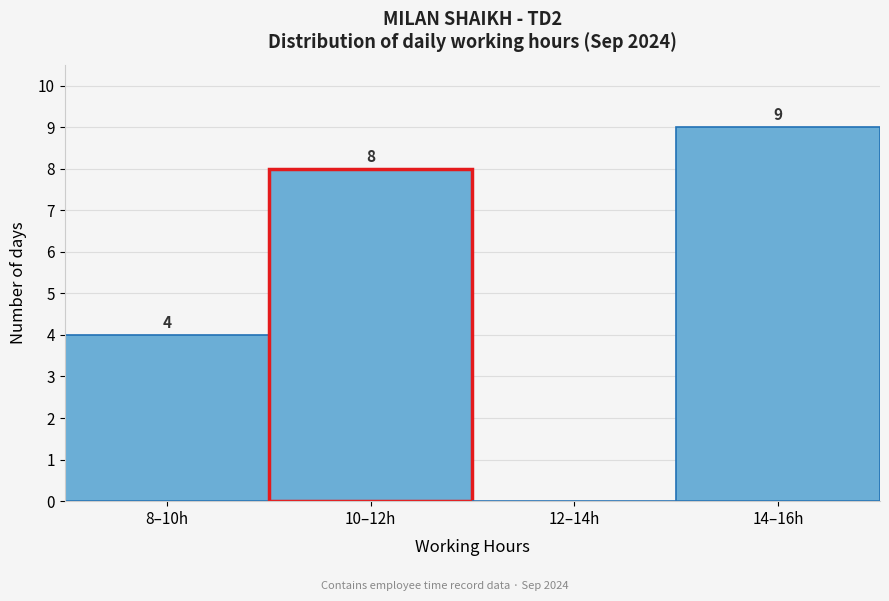

Reading left to right, list all the values displayed in this chart.

8–10h=4	10–12h=8	12–14h=0	14–16h=9